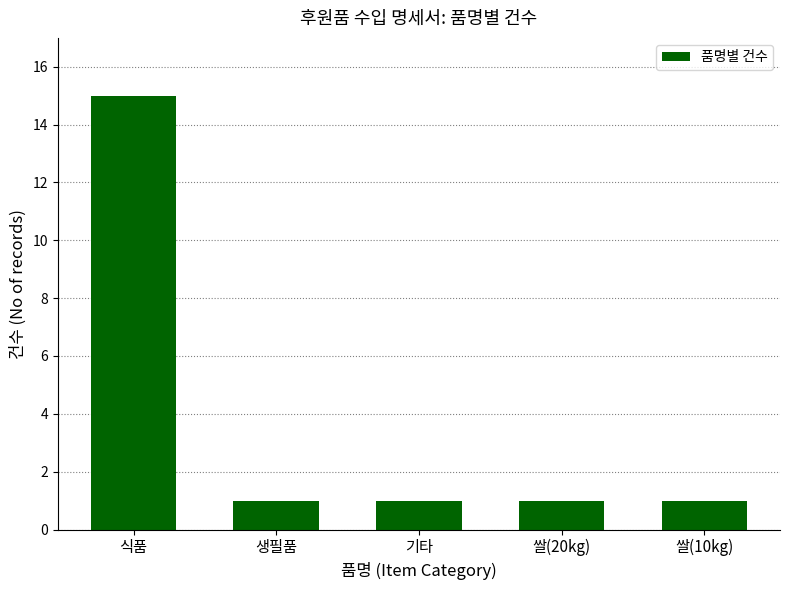

How many data points does each series have?

5